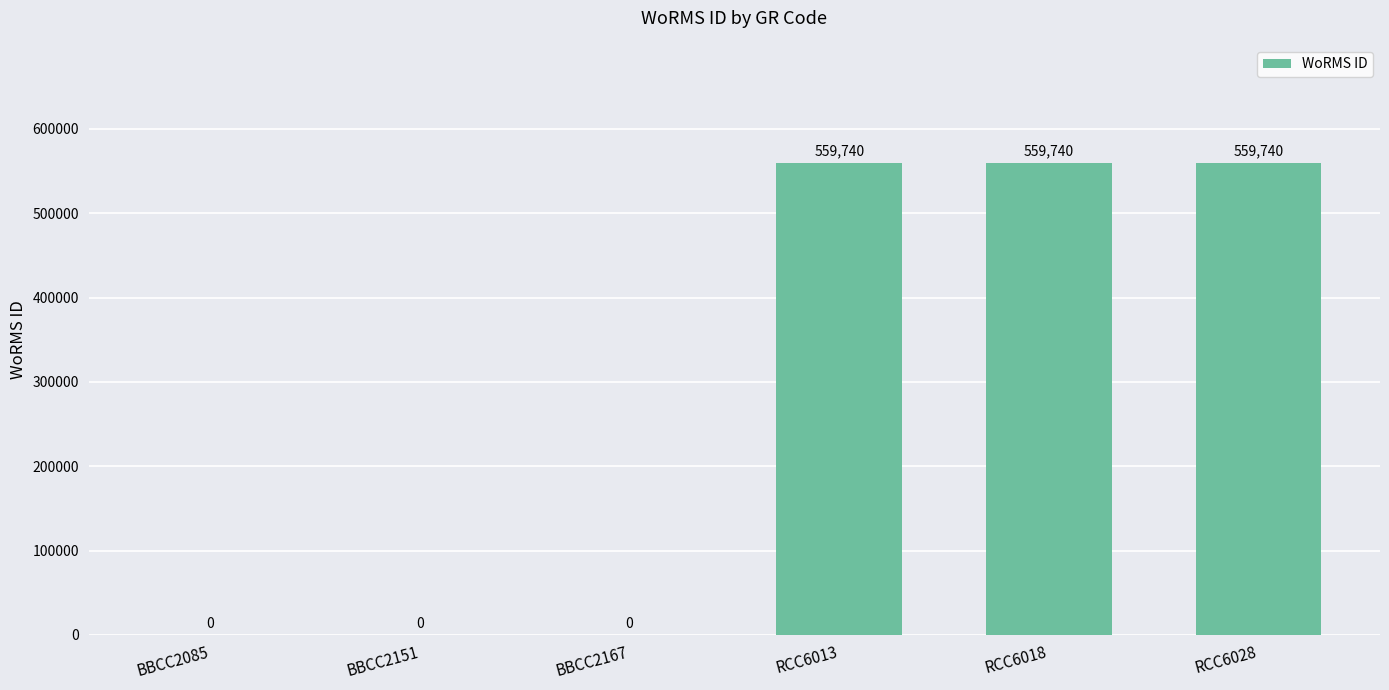

What is the change in value from BBCC2167 to RCC6028?

+559740